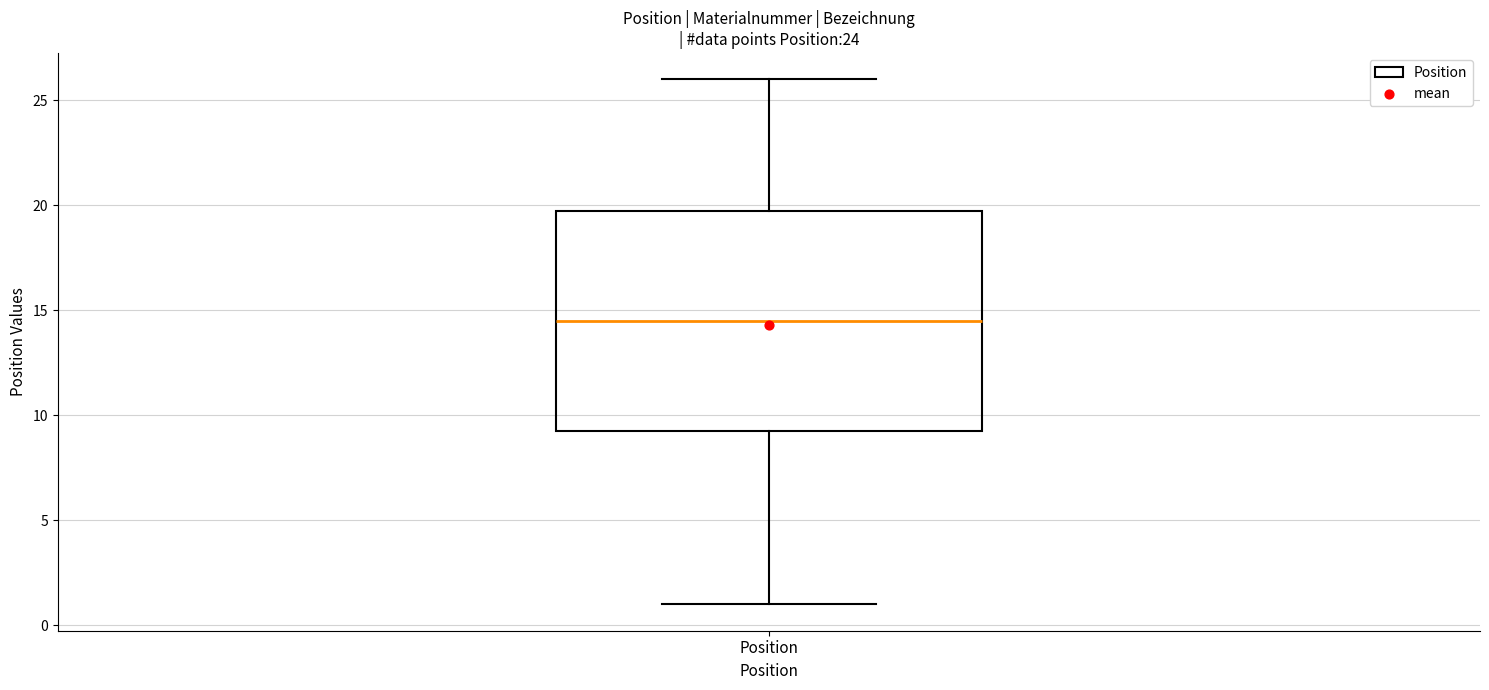

Transcribe this box plot: give where the median line is, the range the box spans, and where the two whiskers end, as read against the y-axis. The values are not printed on the chart, so give them approximately, as read against the axis.

median 14.5, box 9.5 to 20.0, whiskers 1.0 to 26.0